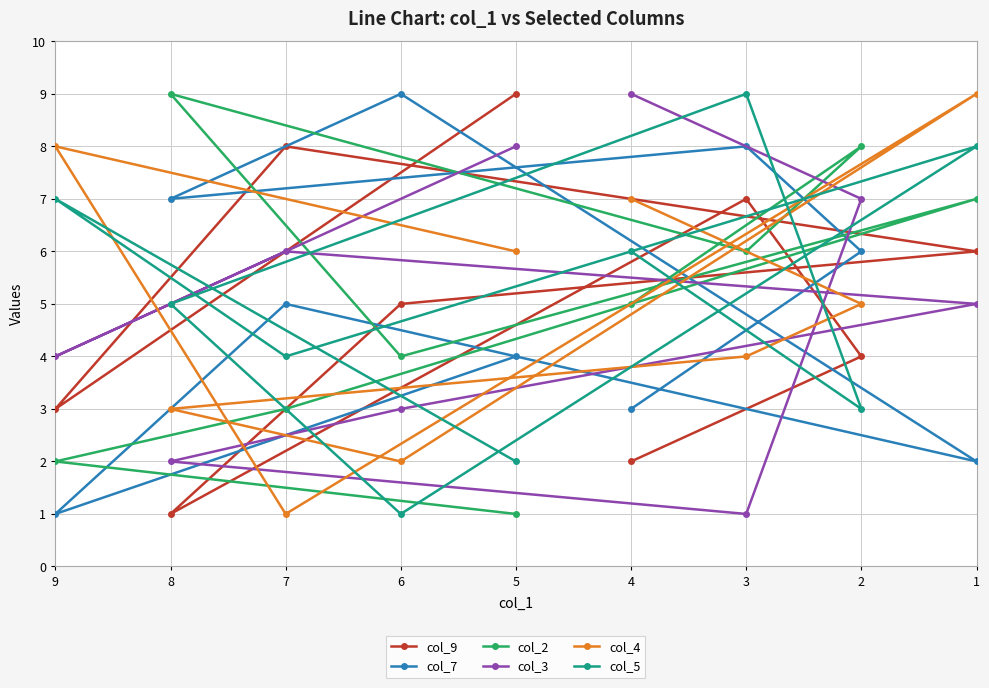

Does the chart have visible grid lines?

Yes